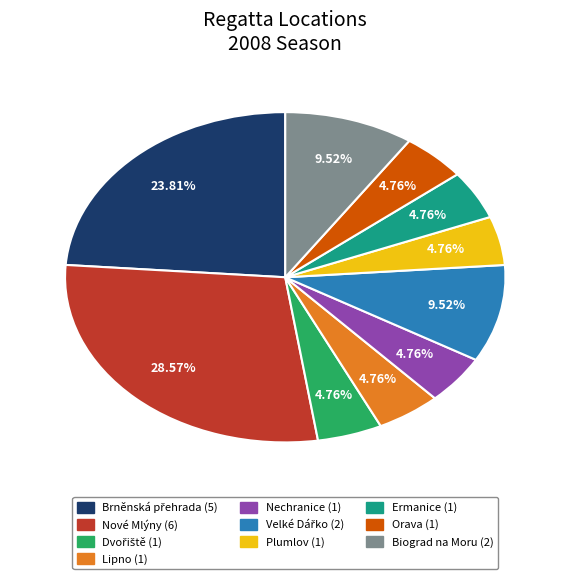

Is there any slice that represents more than half of the pie?

No